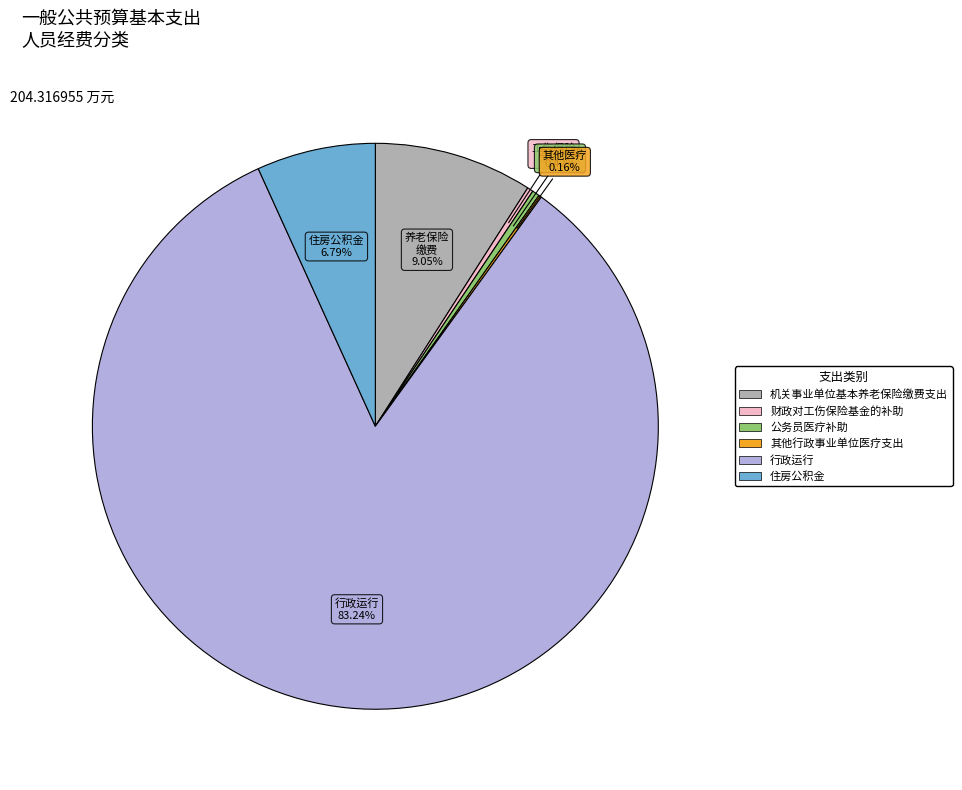

Is there any slice that represents more than half of the pie?

Yes